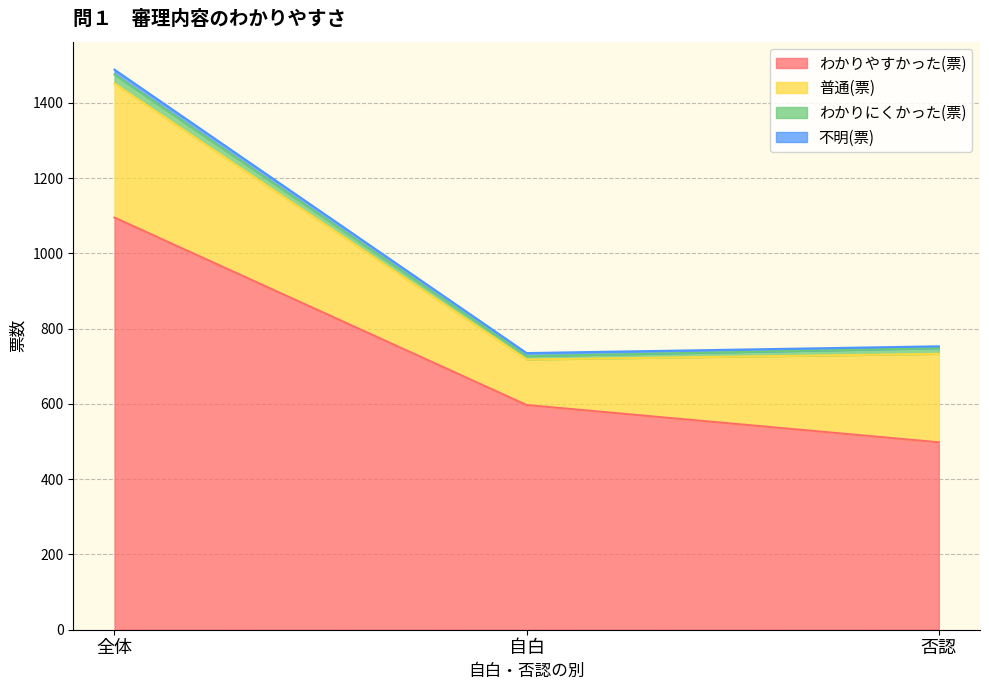

List the labels in order of 不明(票) value, largest first.

全体, 自白, 否認